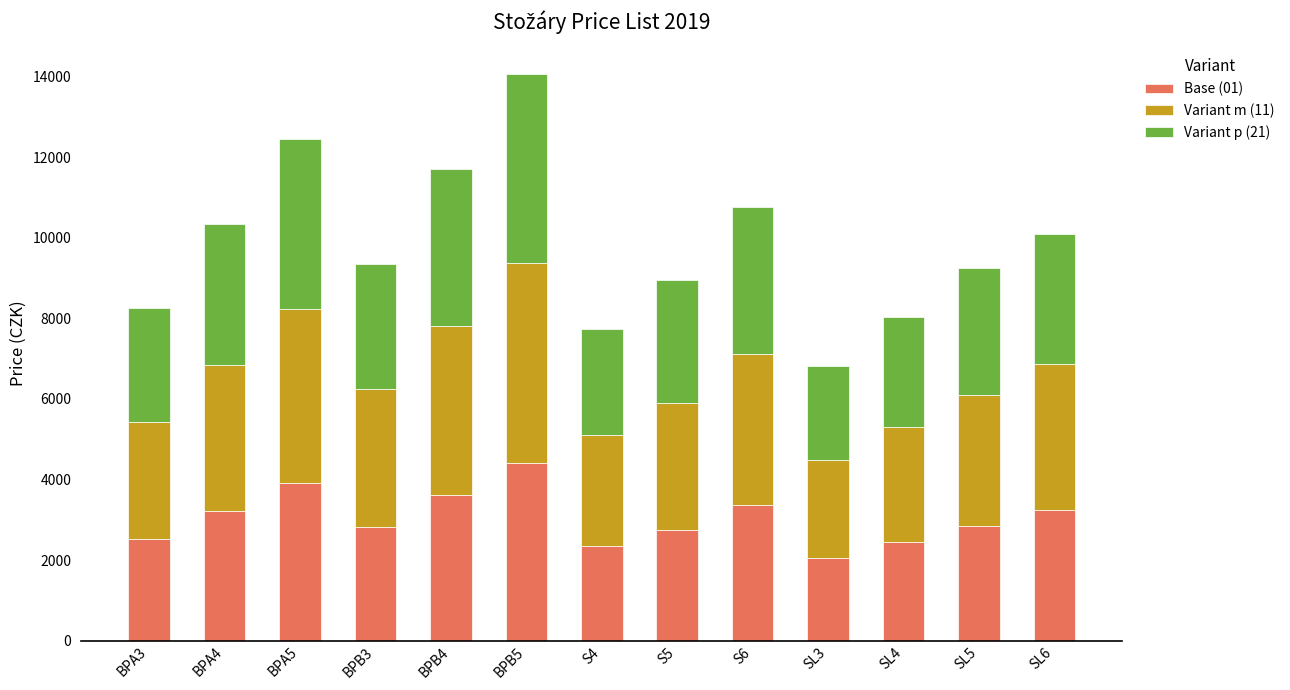

What is the total value across all series at SL4?

8030.4